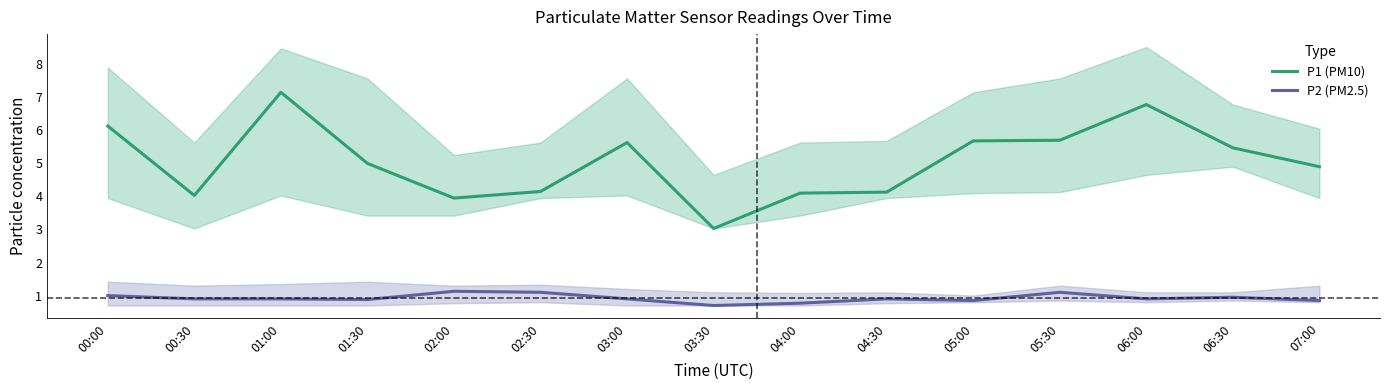

List the series in order of their peak value, highest first.

P1 (PM10), P2 (PM2.5)